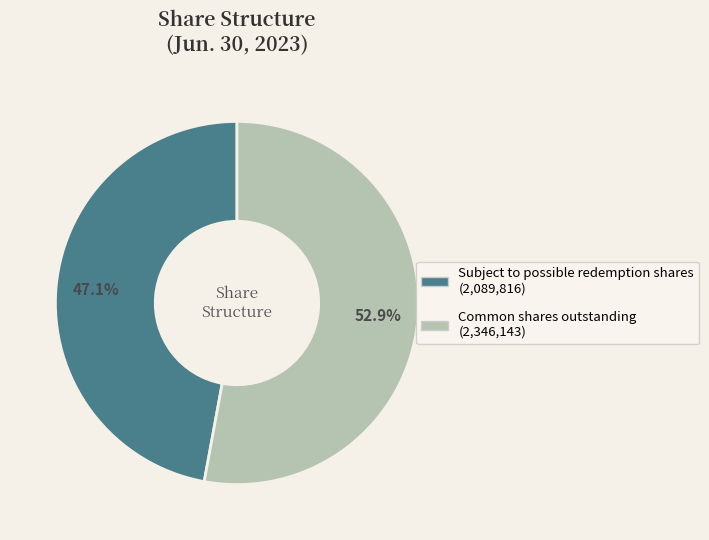

What percentage is the Subject to possible redemption shares slice, to the nearest percent?

47%